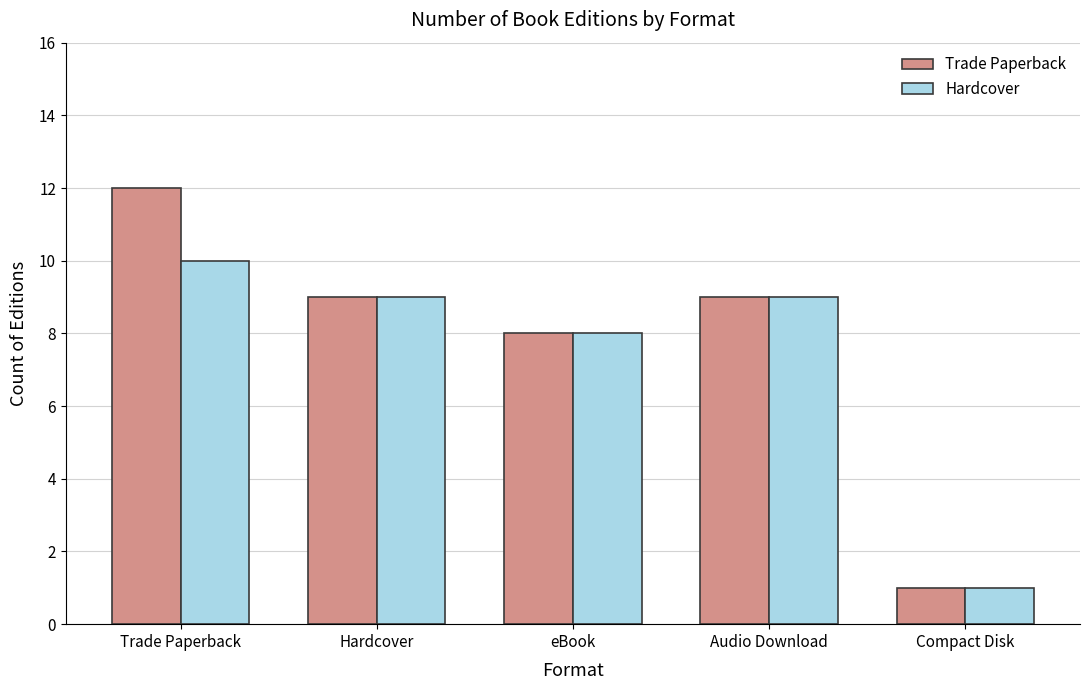

How many values in the Hardcover series are below 9?

2